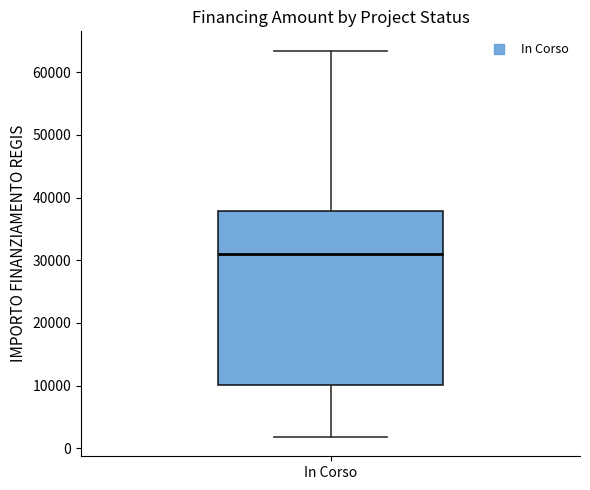

Transcribe this box plot: give where the median line is, the range the box spans, and where the two whiskers end, as read against the y-axis. The values are not printed on the chart, so give them approximately, as read against the axis.

median 31000, box 10000 to 38000, whiskers 2000 to 63000